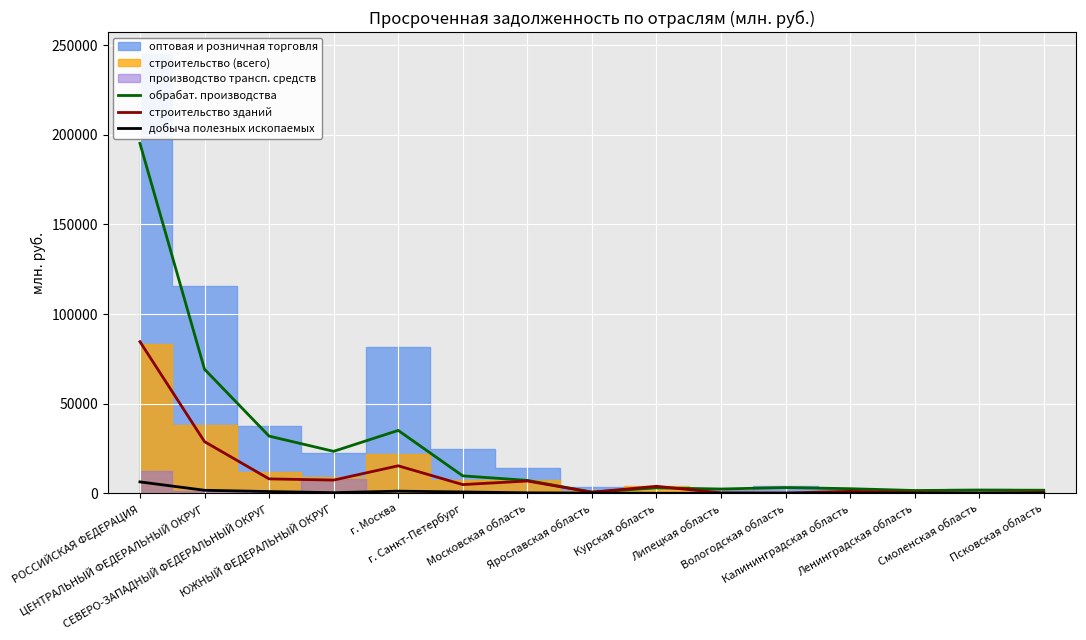

Which has a higher value, г. Москва or Московская область?

г. Москва